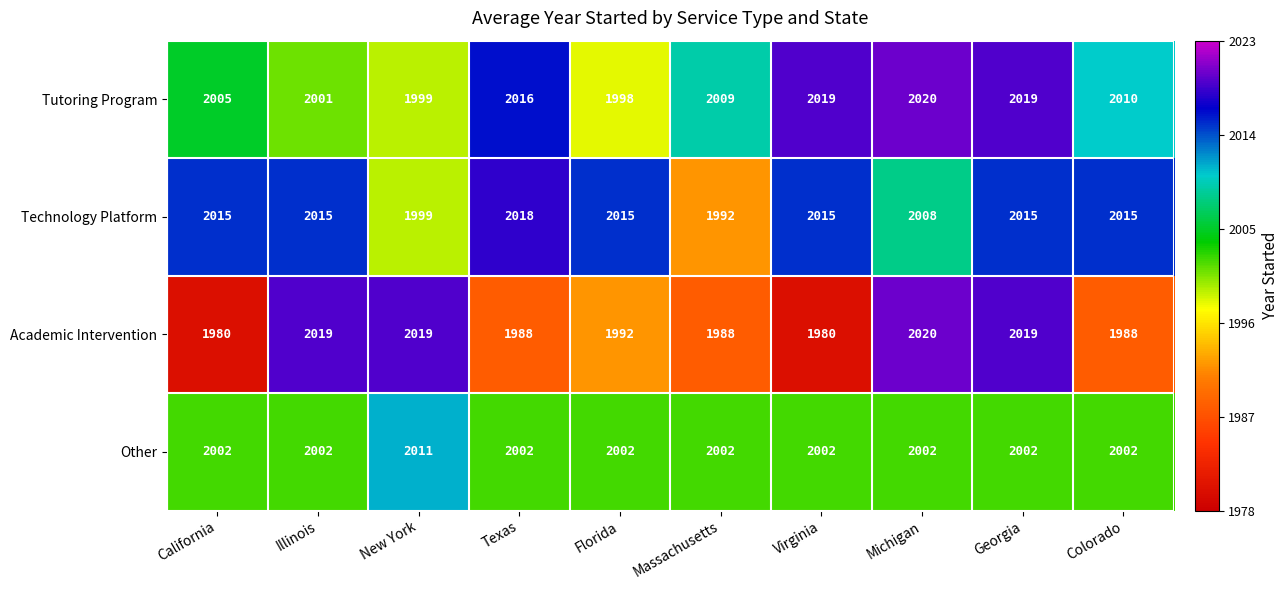

Which series changed the most between New York and Michigan?

Tutoring Program